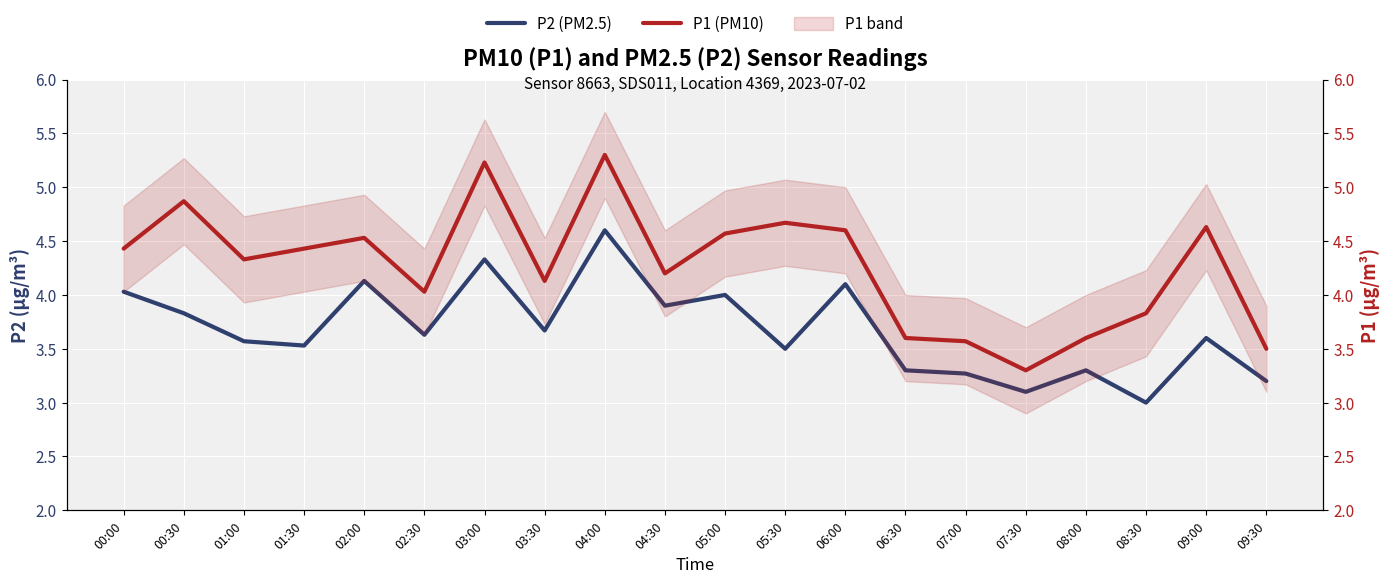

What is the difference between the P2 (PM2.5) values at 07:00 and 07:30?

0.2